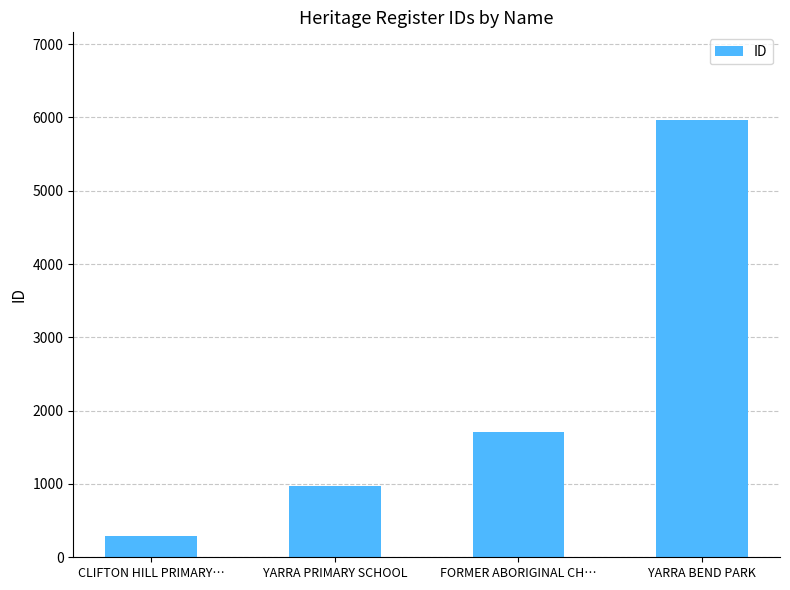

Read the value at CLIFTON HILL PRIMARY….

296